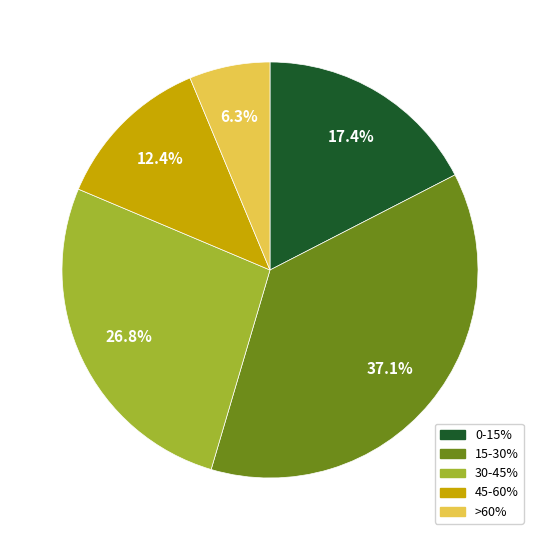

To the nearest percent, what portion does 30-45% represent?

27%